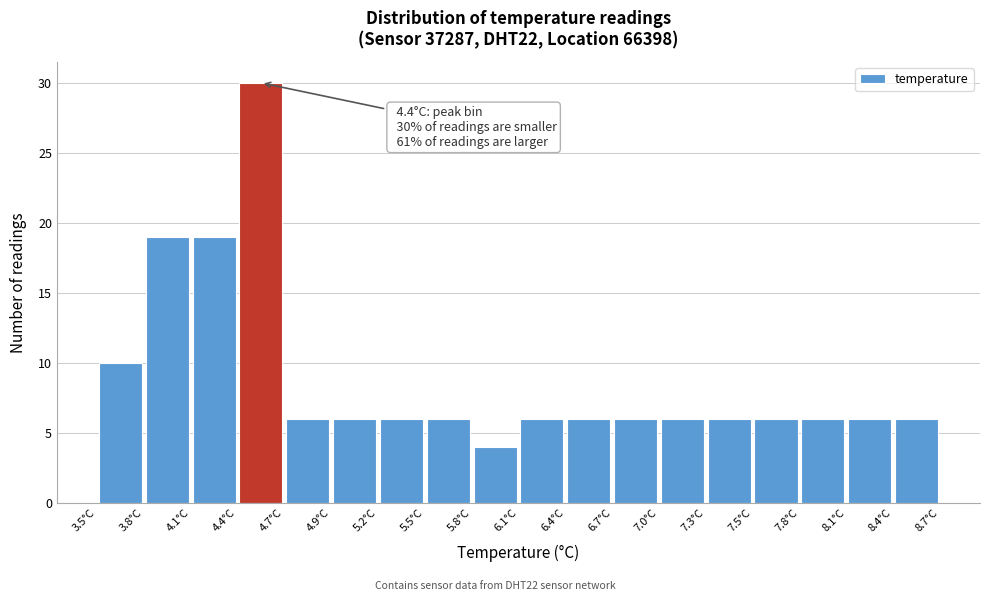

Over which range of the x-axis is the bar tallest?

4.35 to 4.65